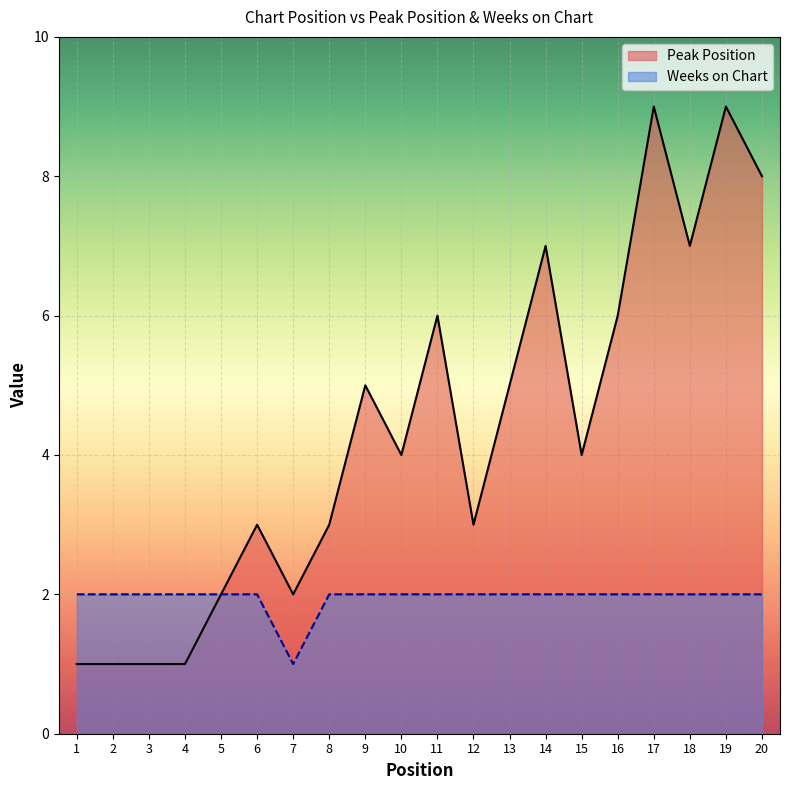

What is the difference between the maximum and minimum values in the Peak Position series?

8